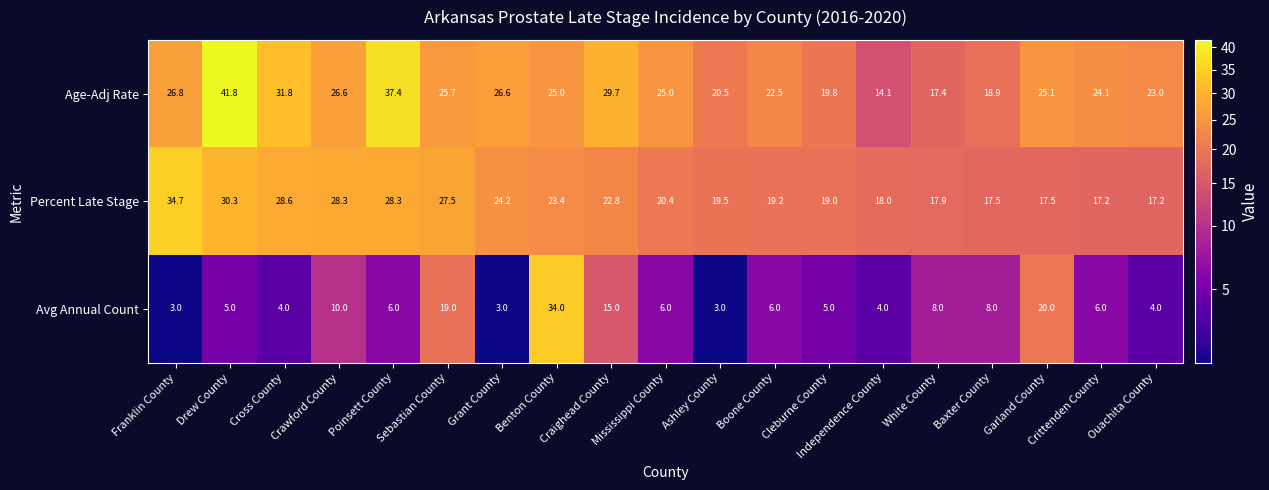

The Percent Late Stage series shows 10.5 at Mississippi County. True or false?

False